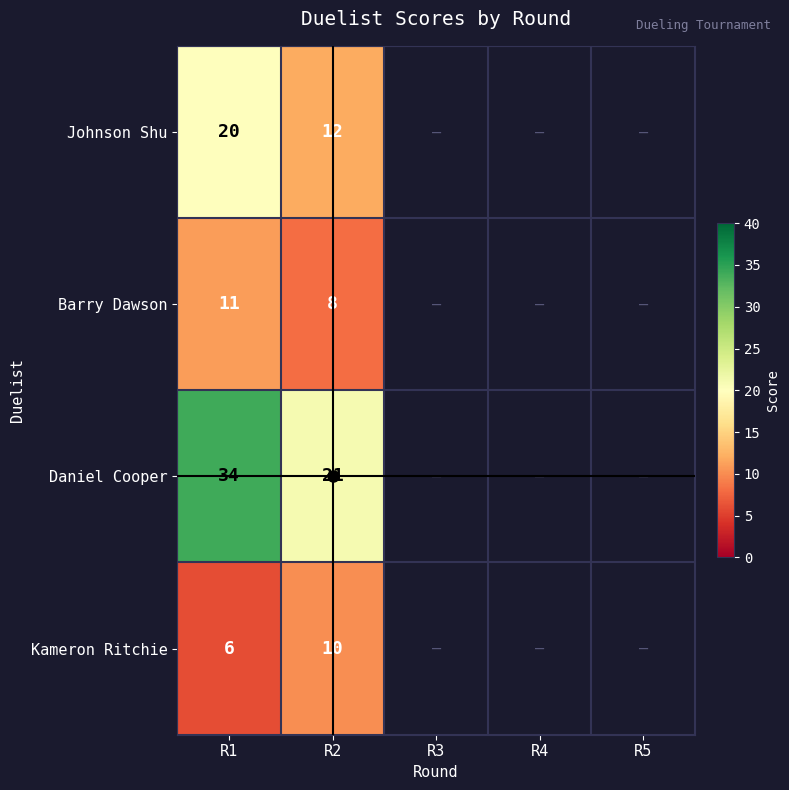

Is it true that Daniel Cooper equals 21.0 at R2?

True